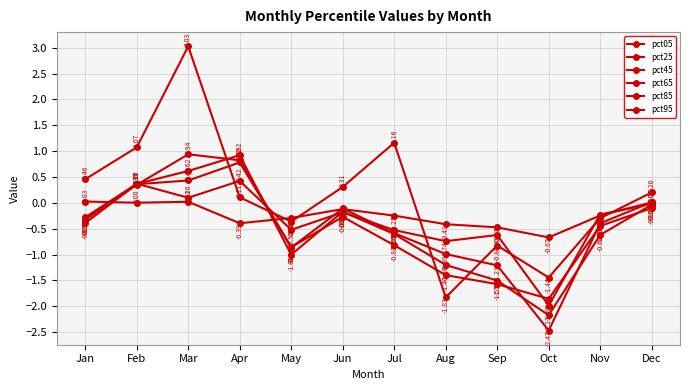

At which label does pct85 reach its minimum?

Oct